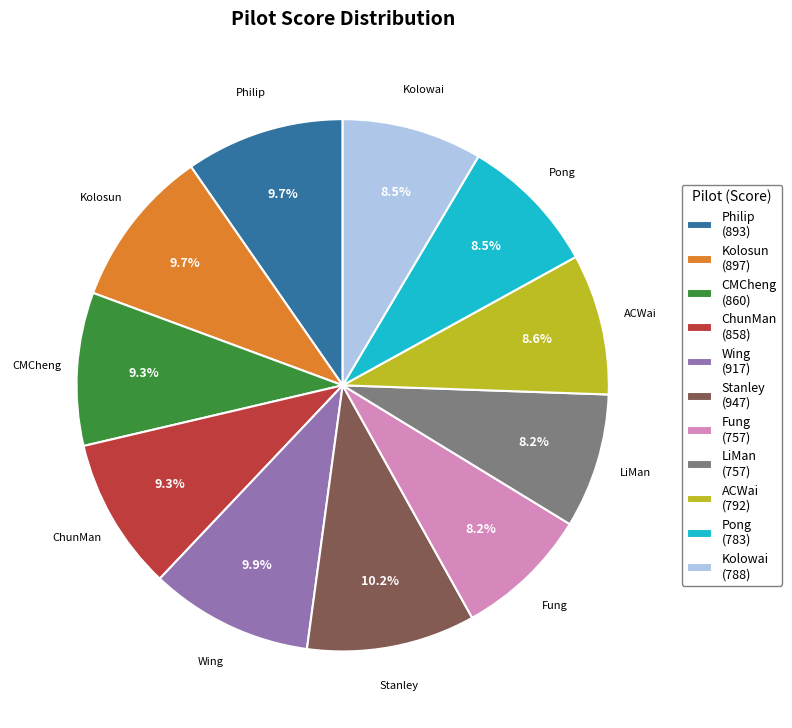

To the nearest percent, what is the difference between the largest and smallest slice percentages?

2%